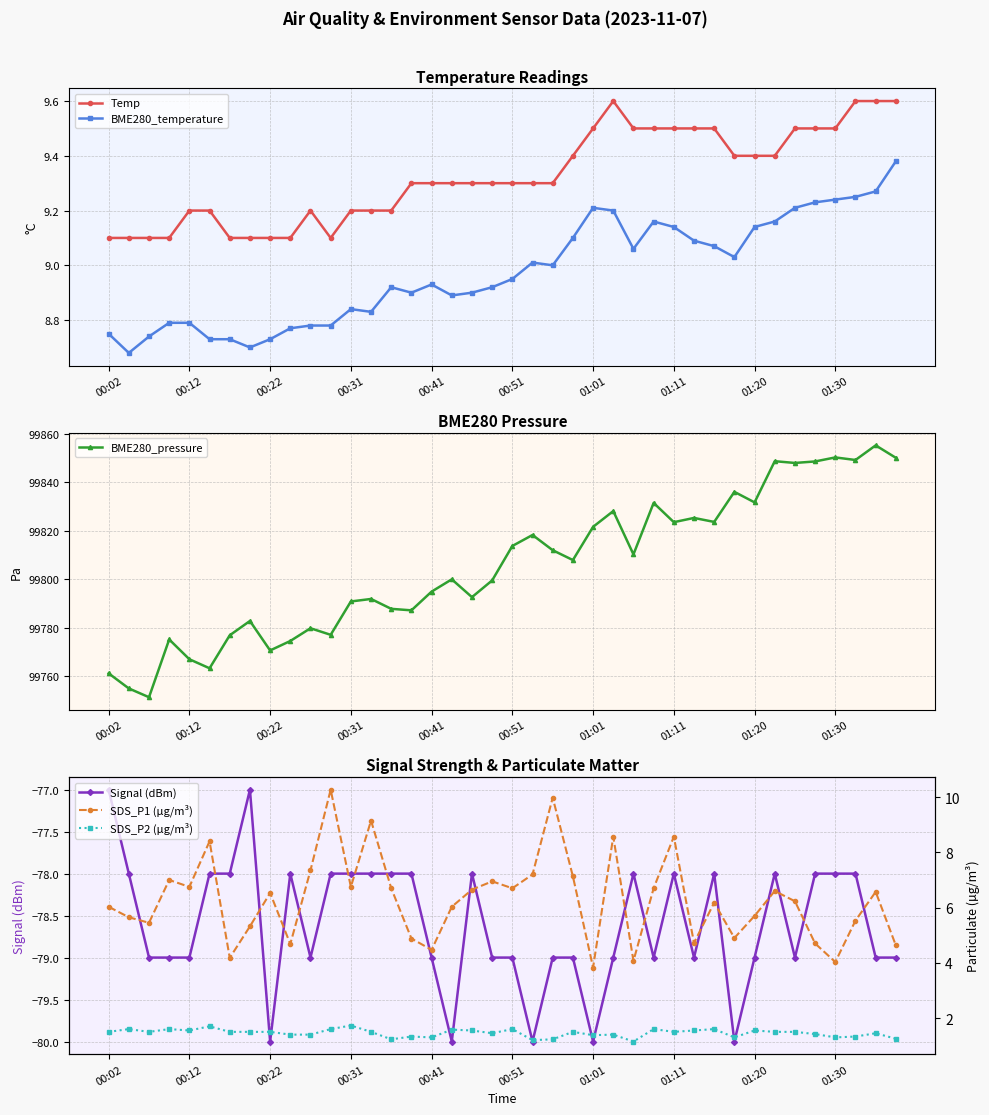

How many series are shown in this chart?

6